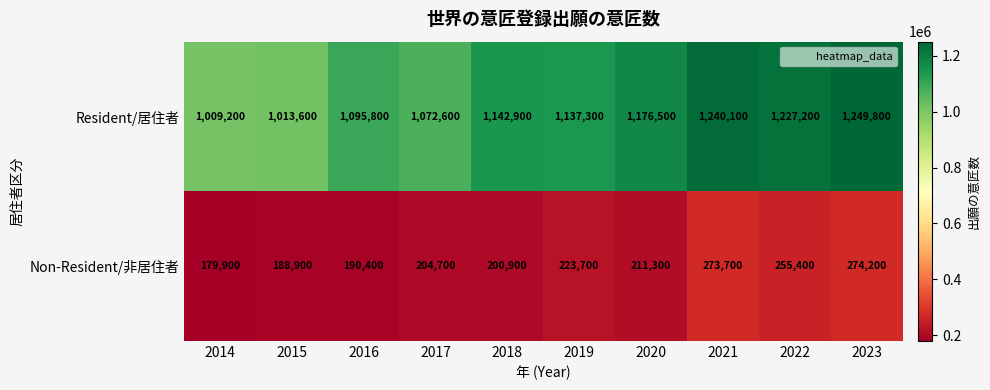

What is the greatest value displayed?

1249800